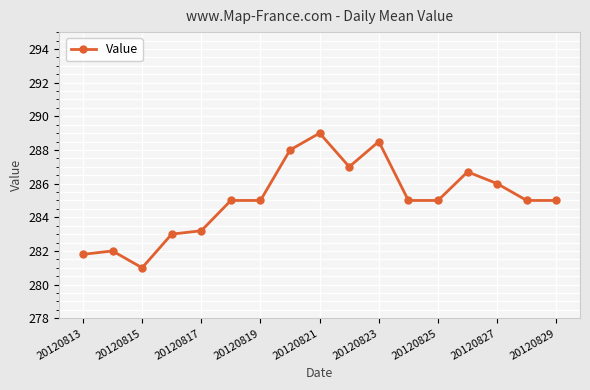

How many lines are shown in the chart?

1